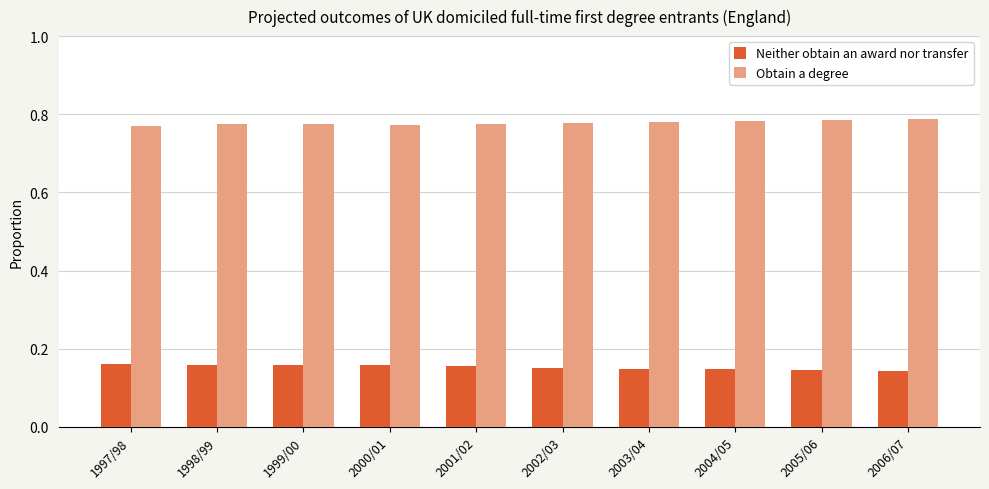

Count the number of categories in the chart.

10